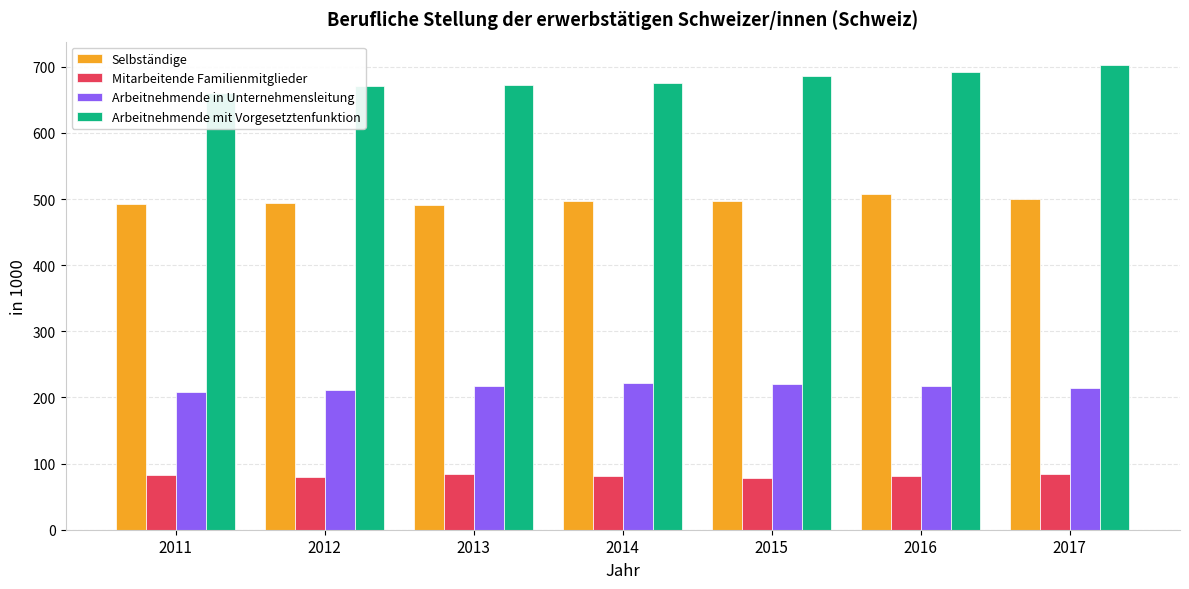

Rank the series by their average value, from highest to lowest.

Arbeitnehmende mit Vorgesetztenfunktion, Selbständige, Arbeitnehmende in Unternehmensleitung, Mitarbeitende Familienmitglieder